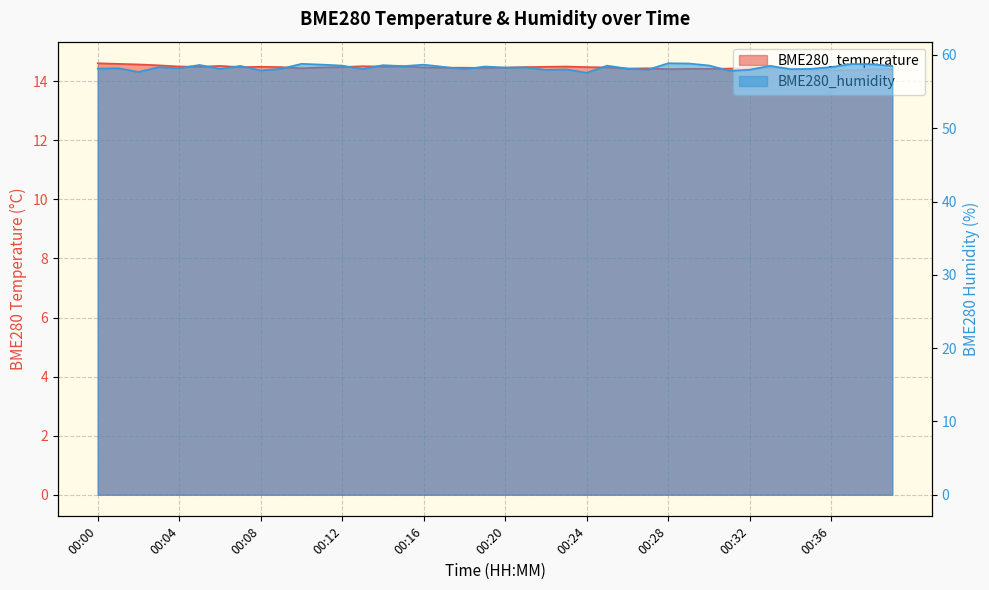

The BME280_humidity series shows 58.8 at 00:10. True or false?

True